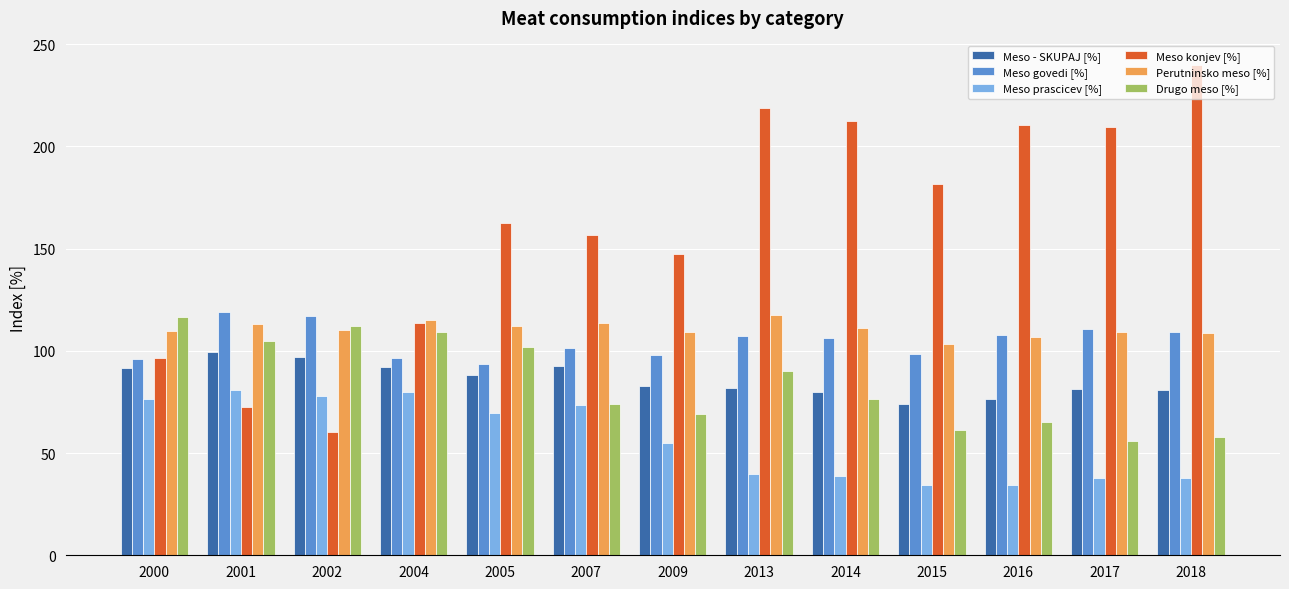

True or false: Drugo meso [%] has a value of 116.4 at 2000.

True